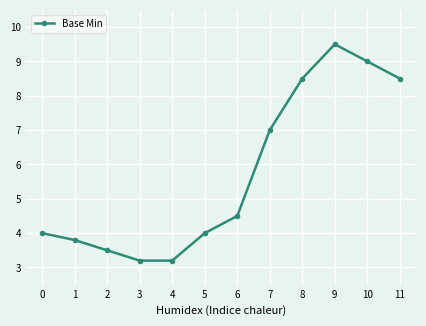

Which category has the highest value across all series?

9